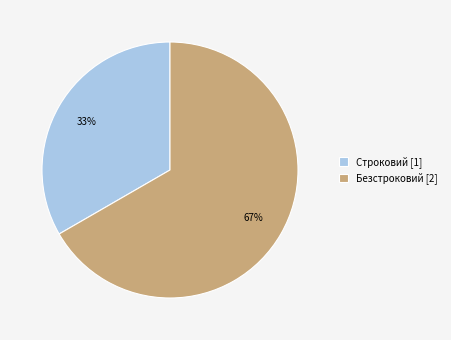

To the nearest percent, what is the combined percentage of Безстроковий and Строковий?

100%